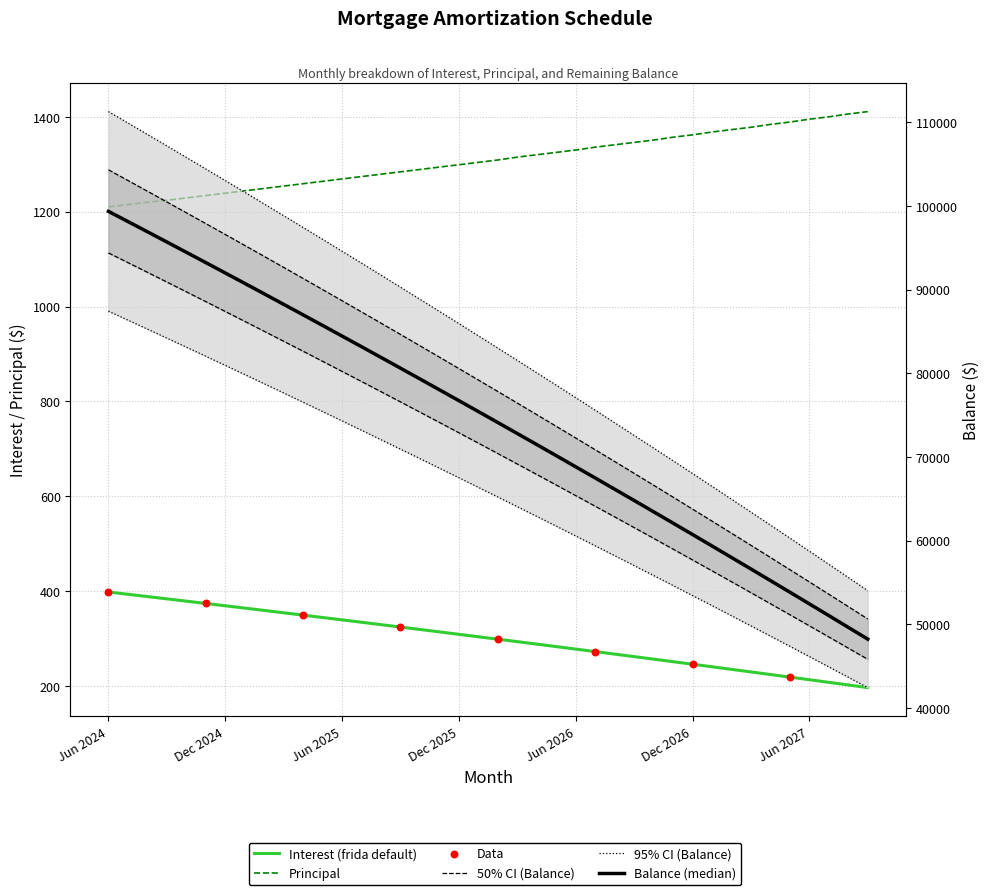

What is the total value across all series at May 2027?

58152.3